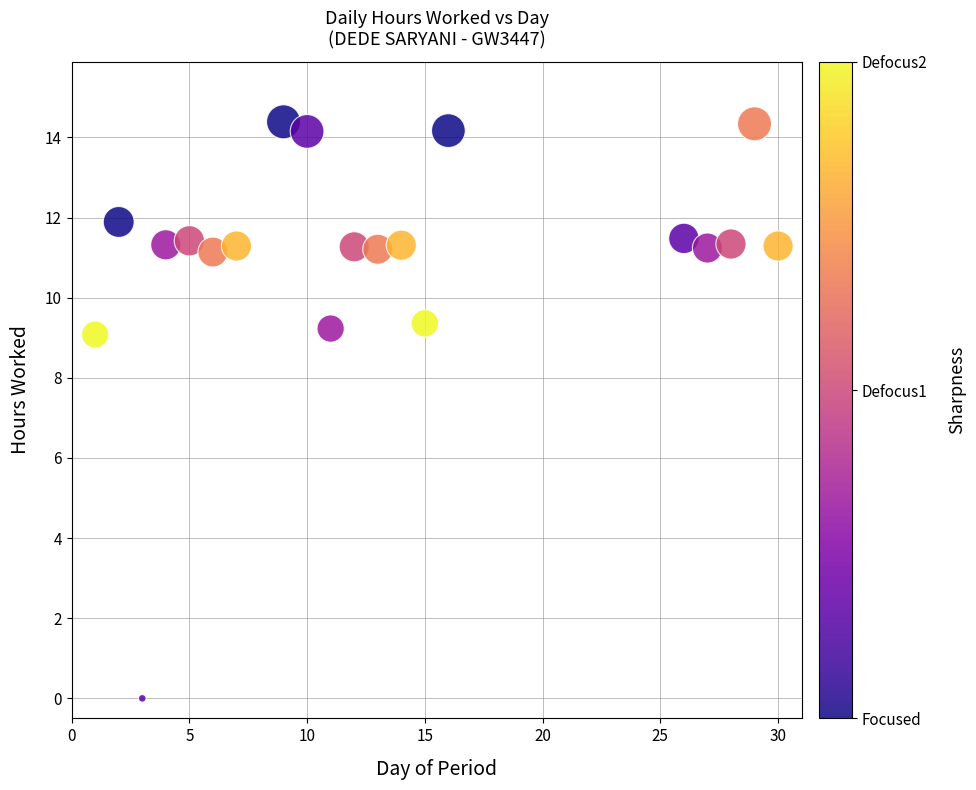

What is the range of Y values (max minus min)?

14.4